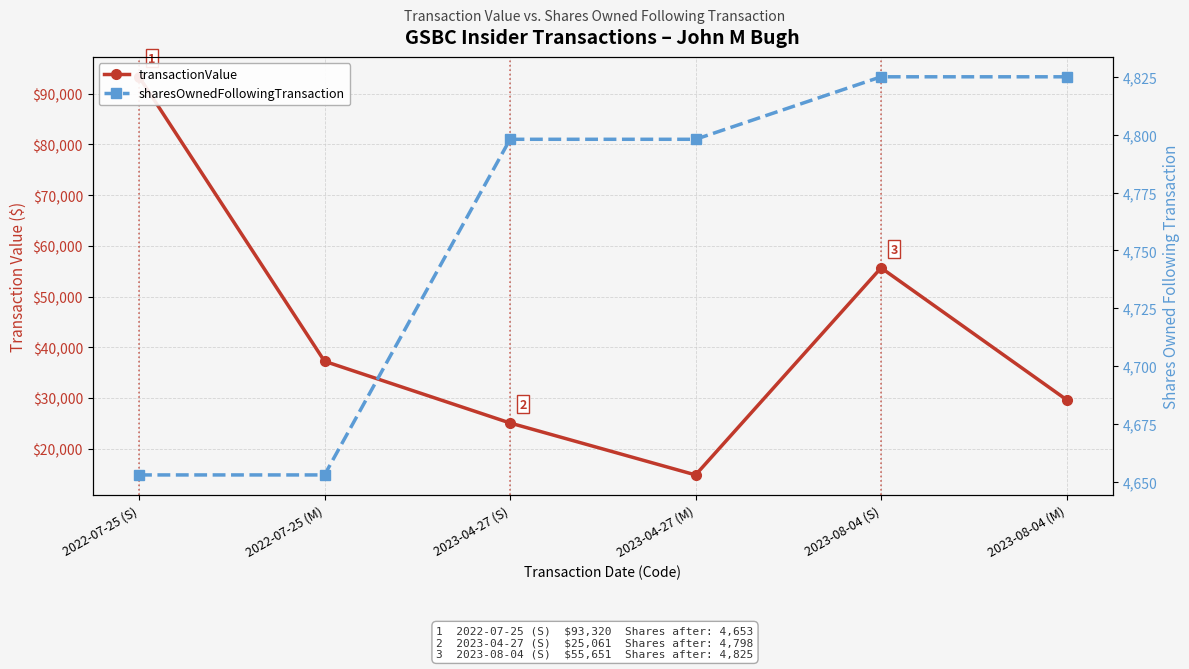

What is the label of the 2nd point from the left?

2022-07-25 (M)